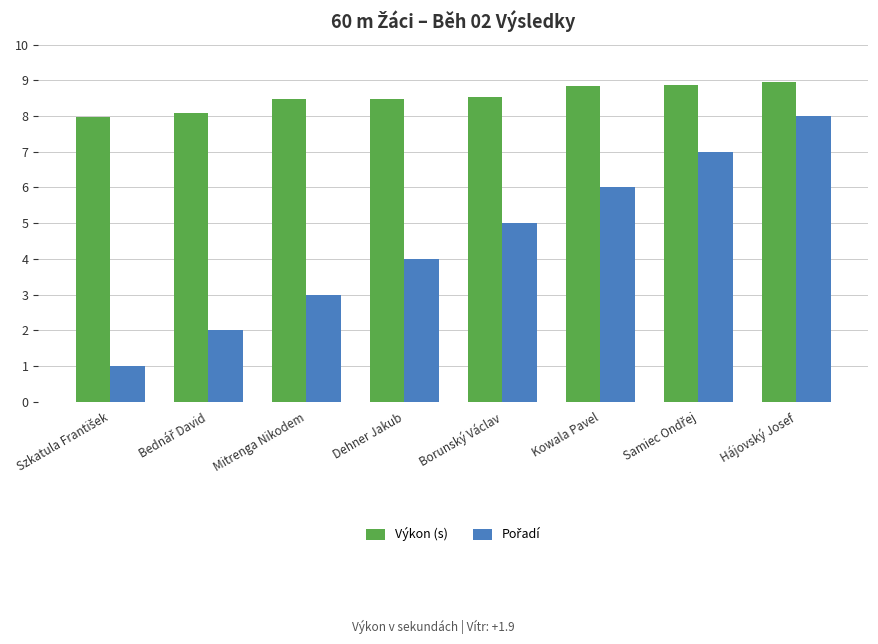

What is the sum of all Výkon (s) values?

68.2